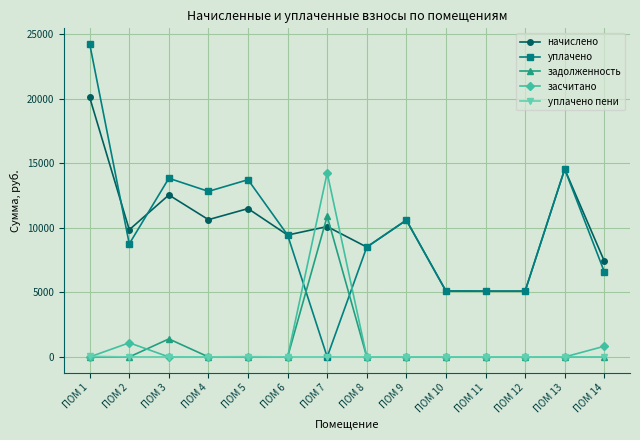

Which series changed the most between ПОМ 1 and ПОМ 12?

уплачено